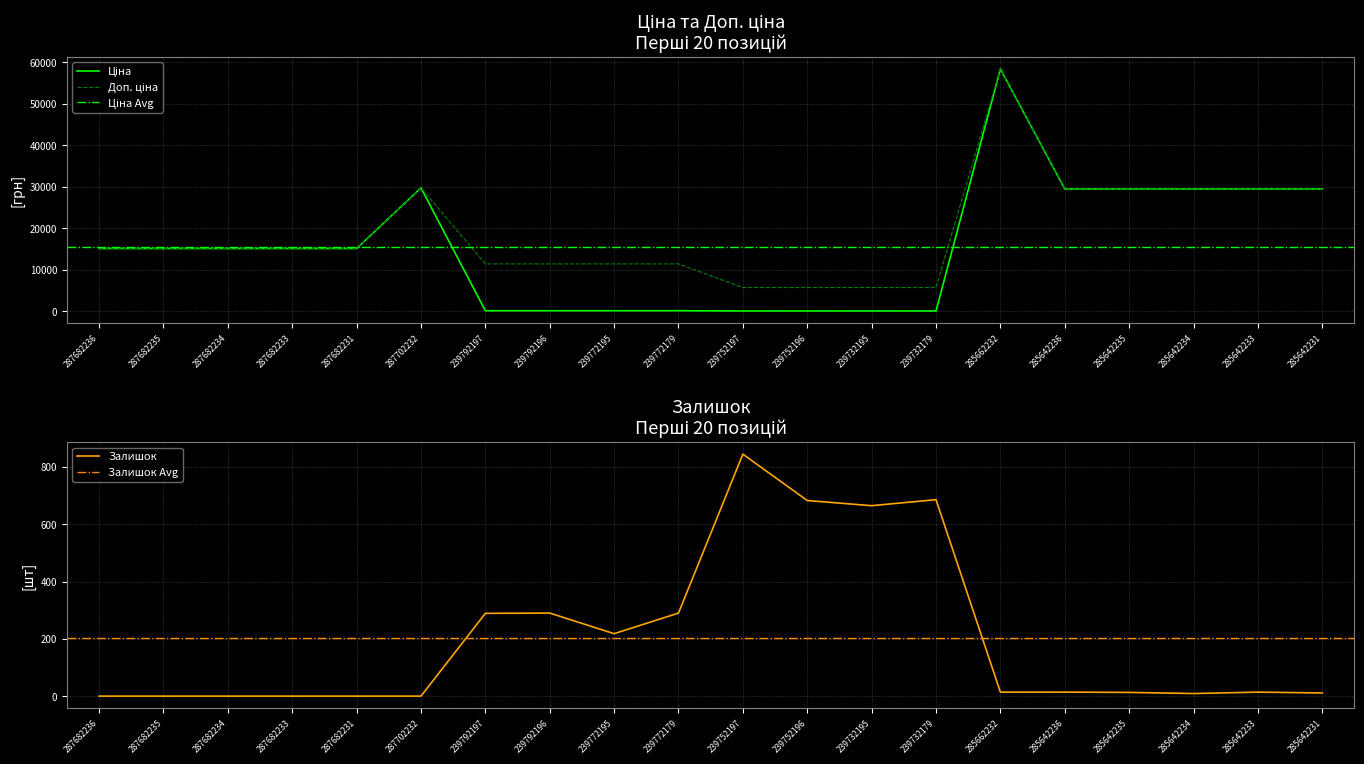

The value of Ціна at 287682234 is 4763.4. True or false?

False